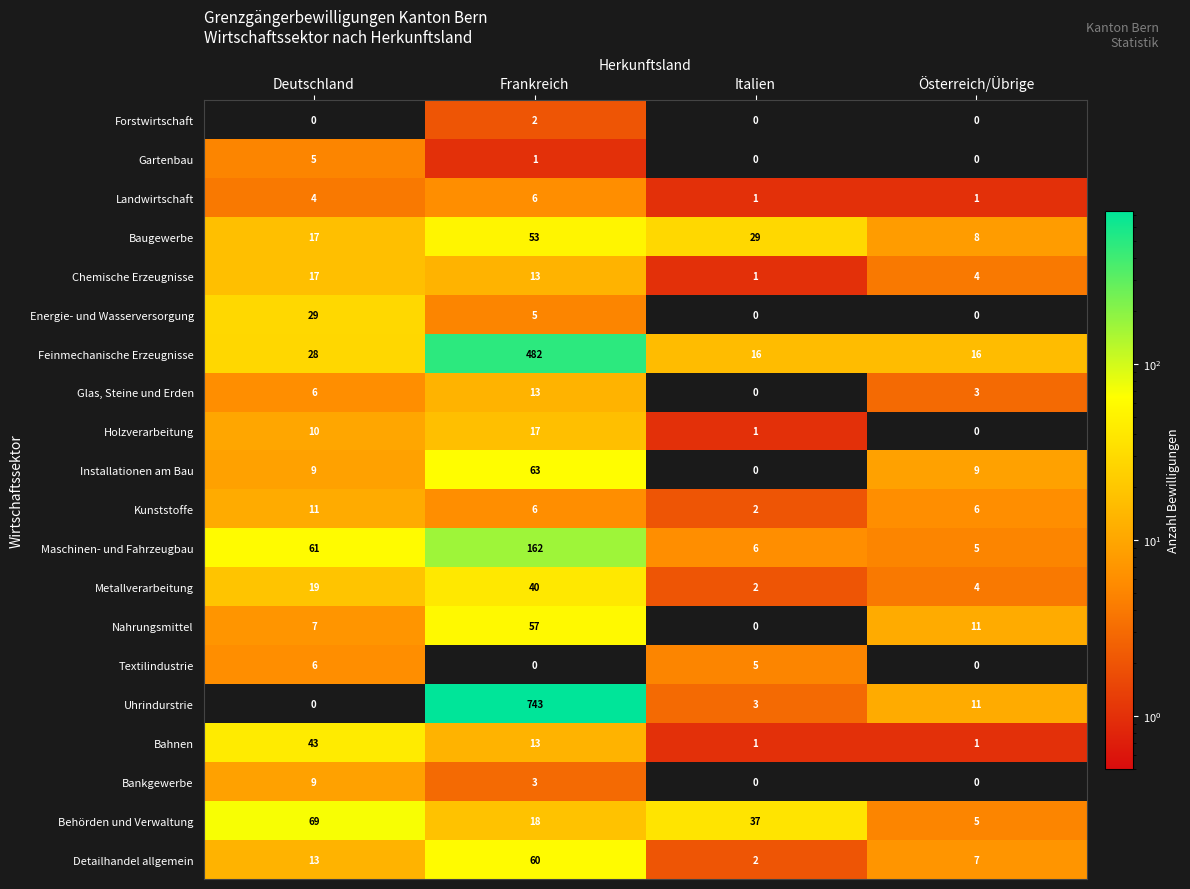

Where is Glas, Steine und Erden nearest to the value 6?

Deutschland